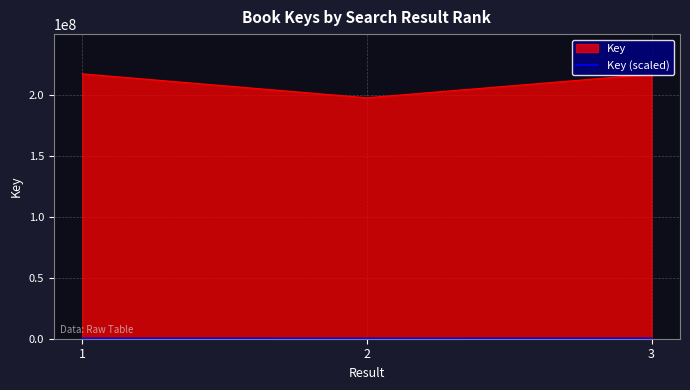

What is the change in value from 1 to 3?

-455.7